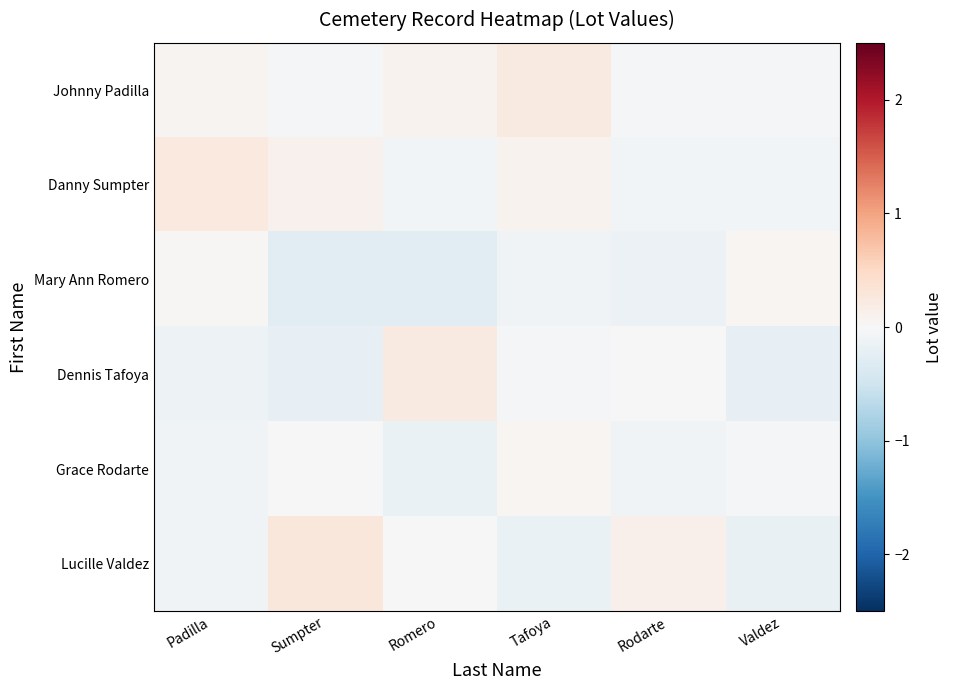

Which has a higher value, Sumpter or Padilla?

Padilla